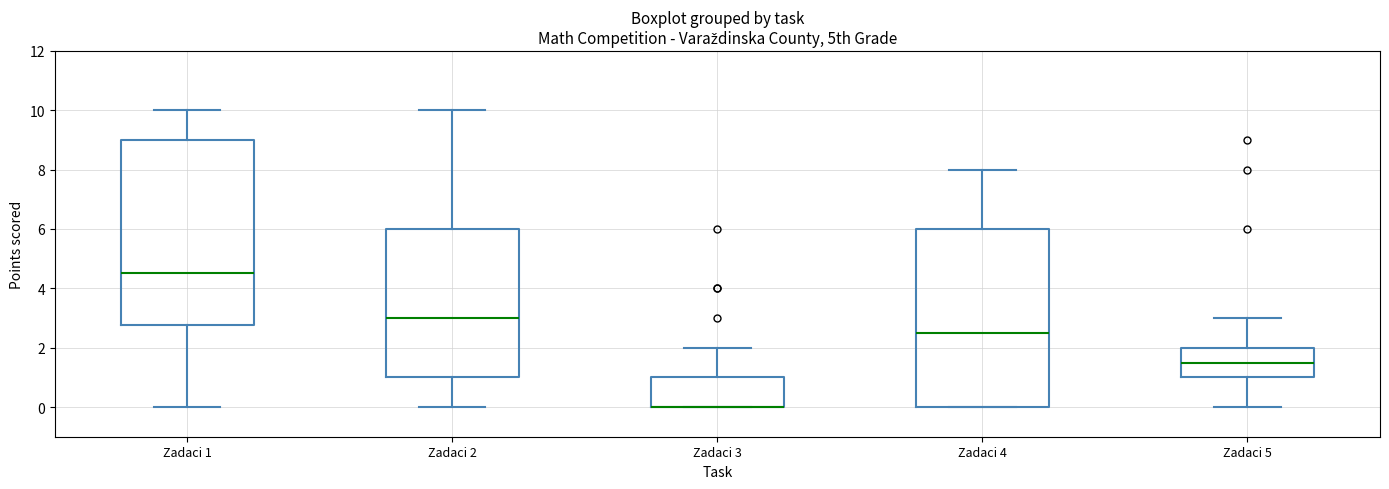

Reading left to right, read every box against the y-axis: the position of its median line, the range the box covers, and the ends of its whiskers. The values are not printed on the chart, so give them approximately, as read against the axis.

Zadaci 1: median 4.6, box 2.8 to 9.0, whiskers 0.0 to 10.0
Zadaci 2: median 3.0, box 1.0 to 6.0, whiskers 0.0 to 10.0
Zadaci 3: median 0.0 (drawn on the box's lower edge), box 0.0 to 1.0, whiskers 0.0 to 2.0
Zadaci 4: median 2.6, box 0.0 to 6.0, whiskers 0.0 to 8.0
Zadaci 5: median 1.6, box 1.0 to 2.0, whiskers 0.0 to 3.0